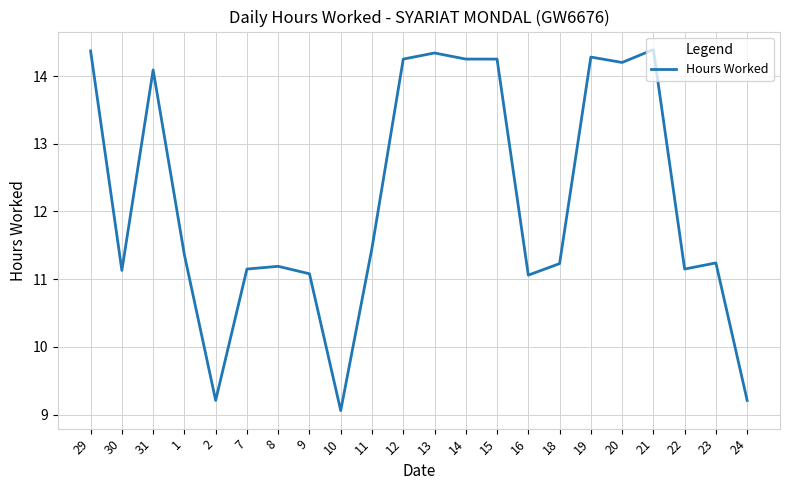

Is it true that the value at 2 is 2.2?

False